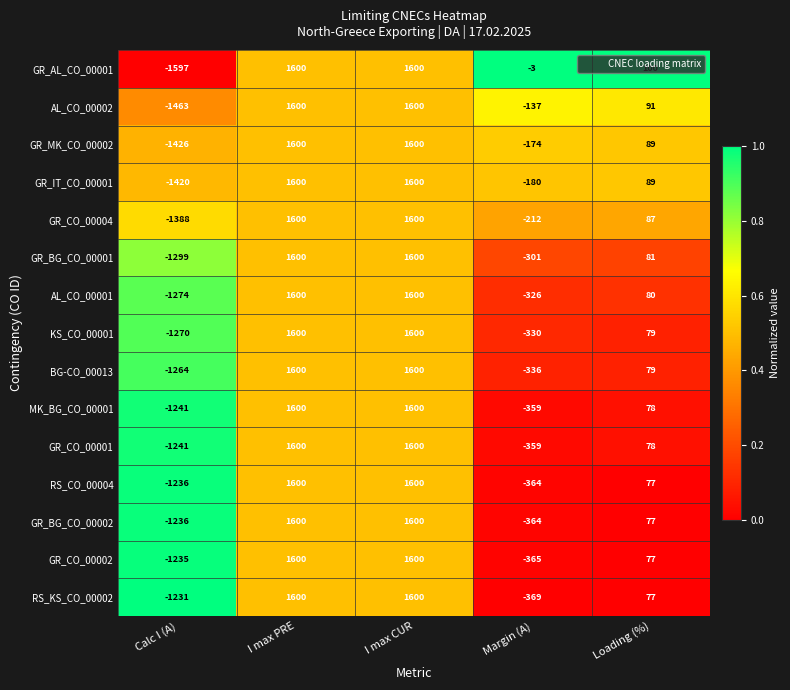

The value of AL_CO_00002 at I max PRE is 2338. True or false?

False